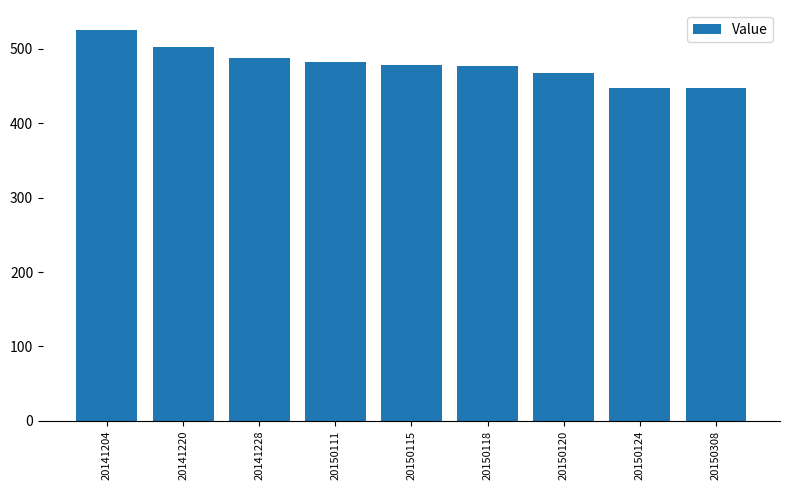

What is the ratio of the value at 20141228 to the value at 20150124?

1.1